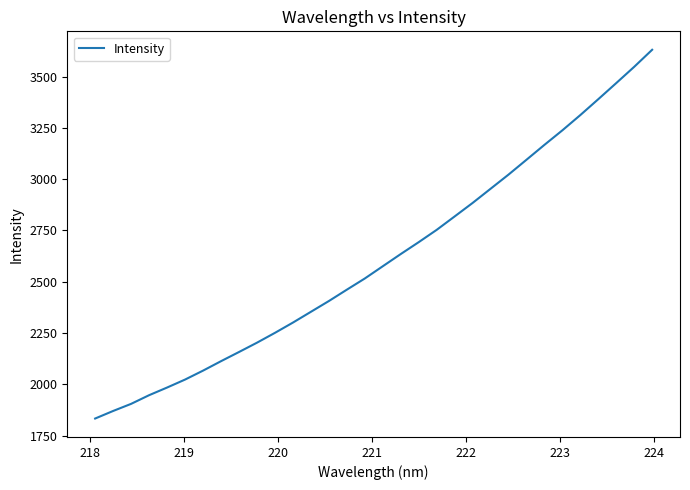

What is the maximum value shown in the chart?

3630.7